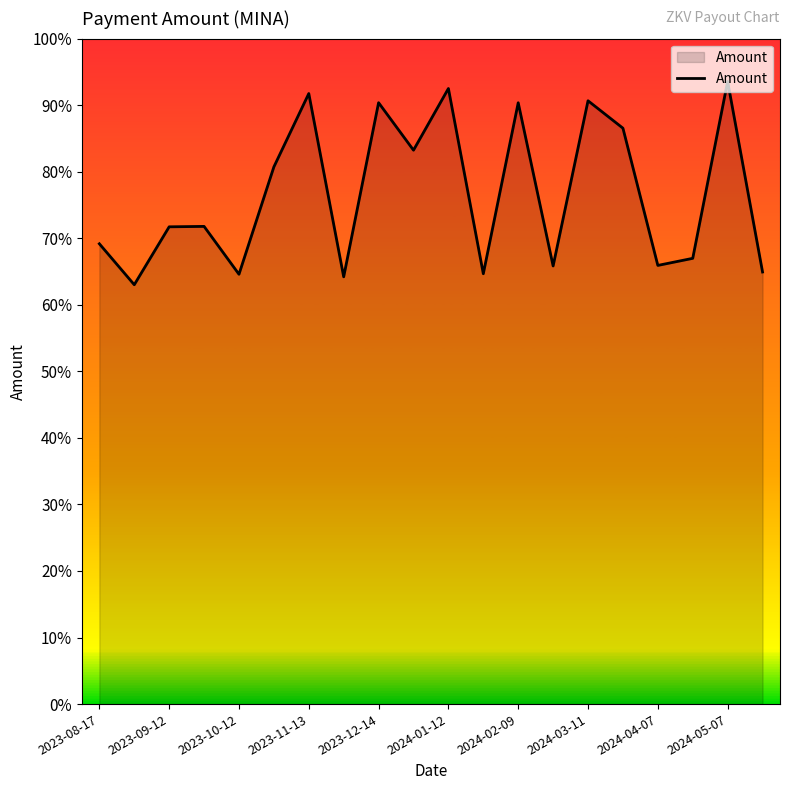

Does the chart have visible grid lines?

No